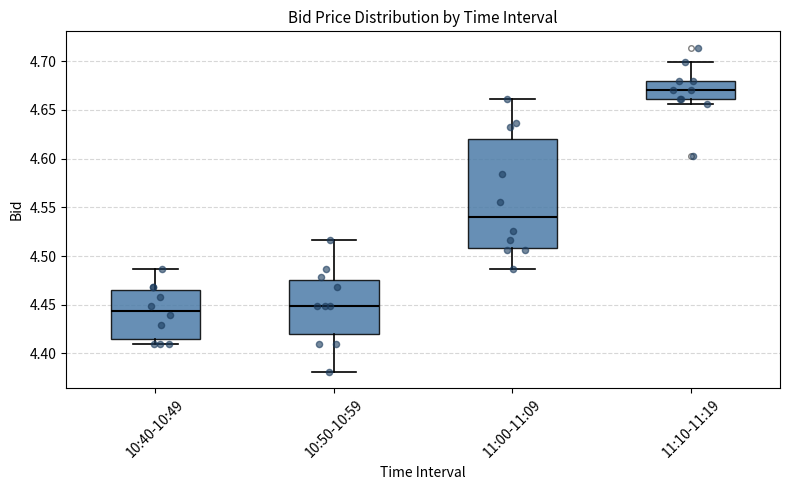

Which box is the tallest, from its lower edge to its upper edge?

11:00-11:09